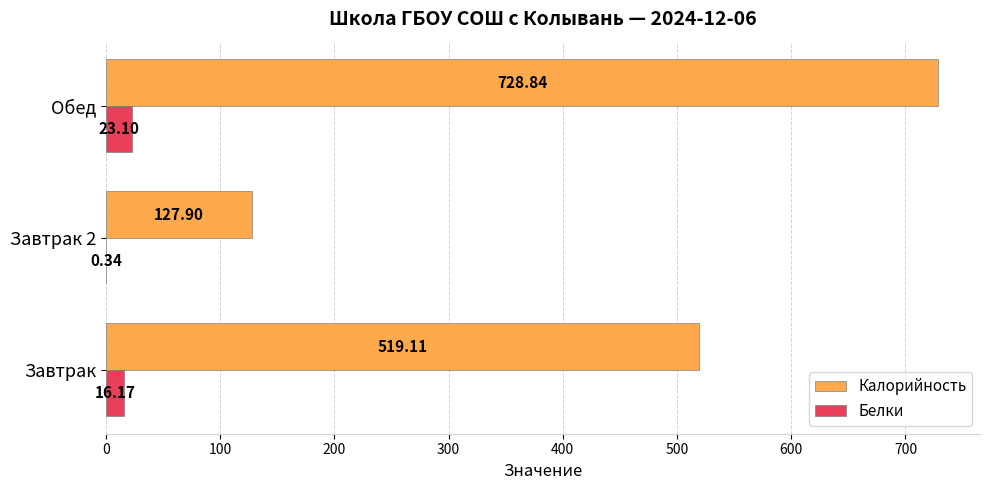

What is the sum of all Калорийность values?

1375.9